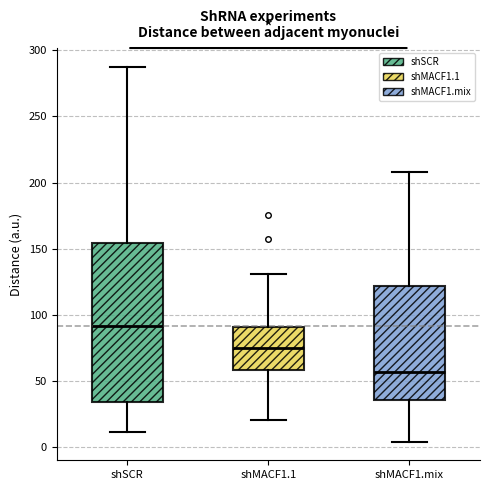

Where does the lower whisker of the box for shMACF1.mix end on the y-axis? The values are not printed on the chart, so give them approximately, as read against the axis.

5